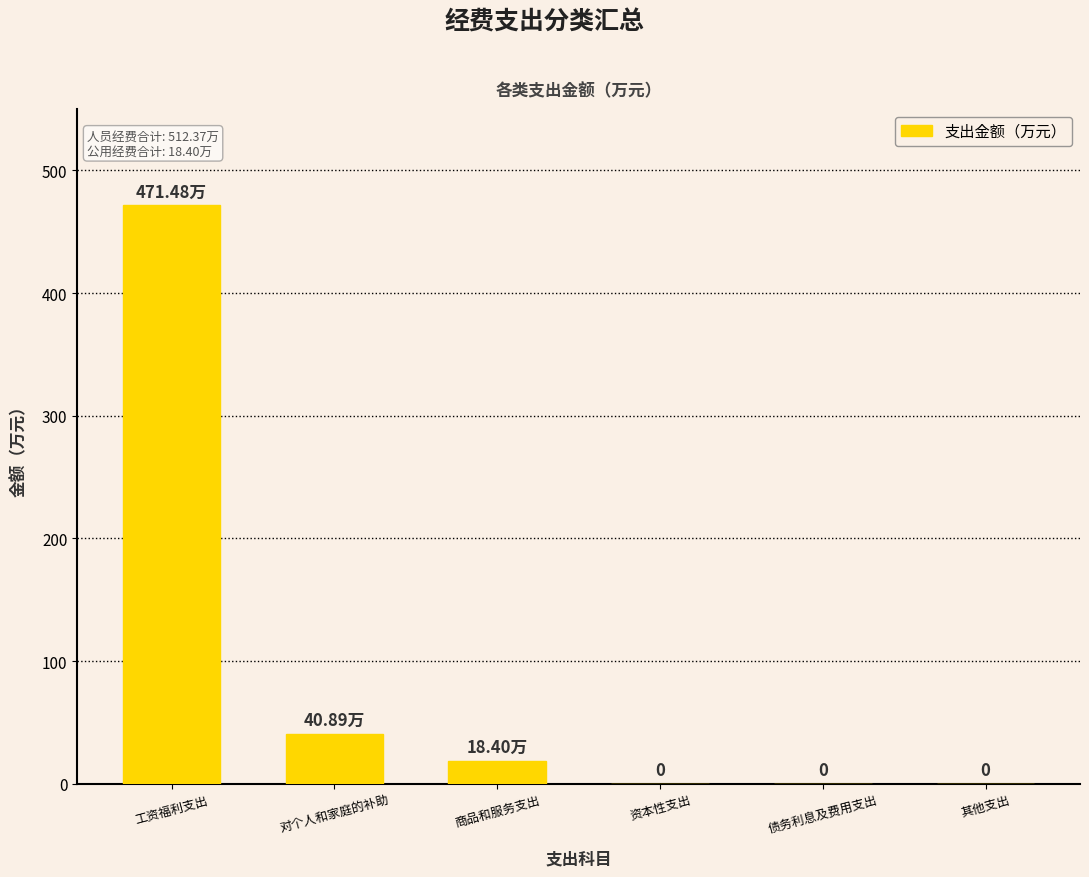

At which category does the chart reach its peak across all series?

工资福利支出